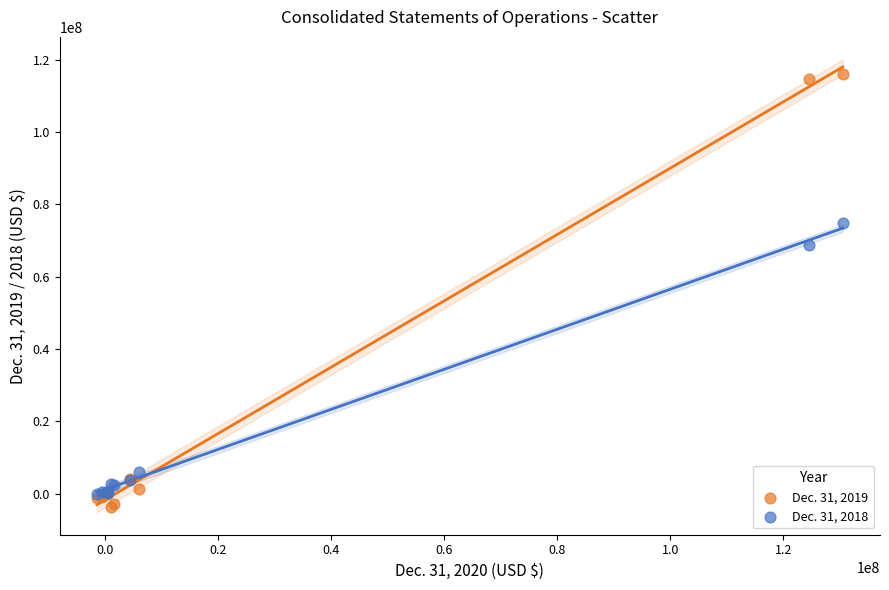

Across all series, what Y value is closest to 56081318?

68619694